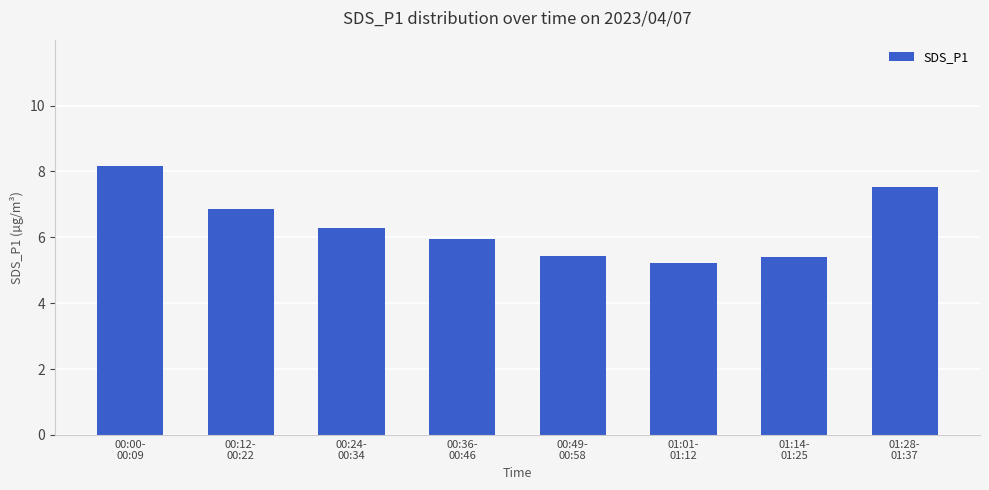

Count the number of categories in the chart.

8